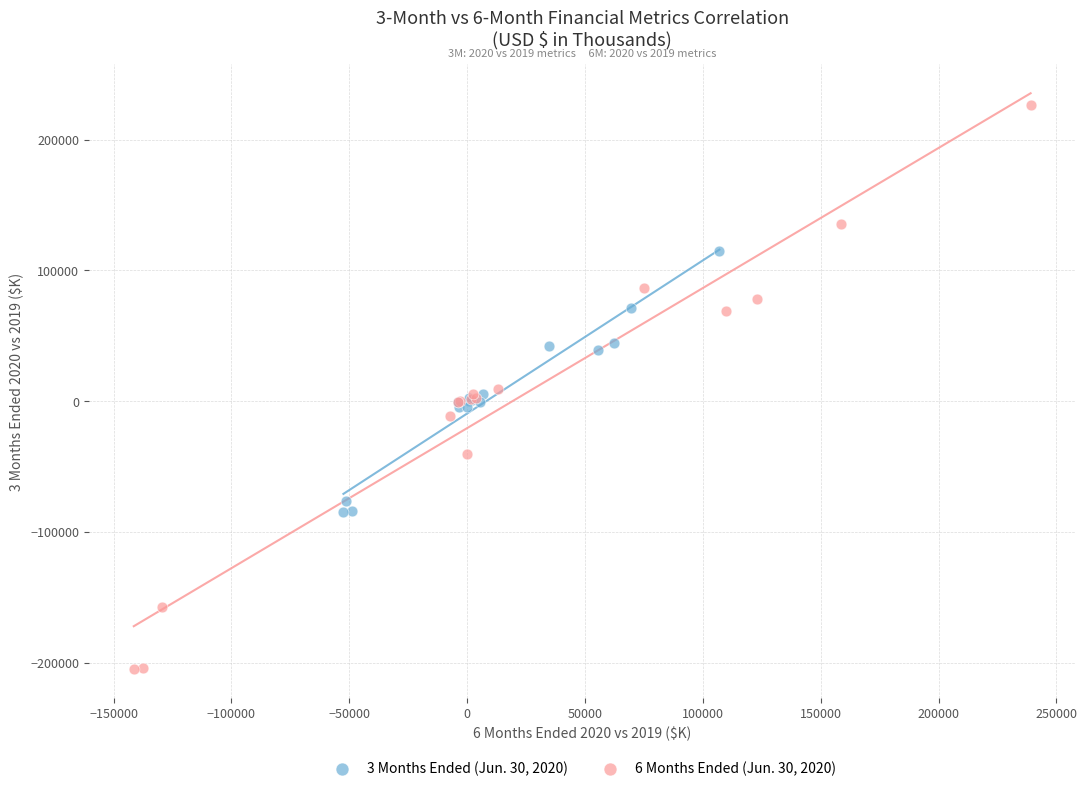

Which series has the widest spread of Y values?

6 Months Ended (Jun. 30, 2020)